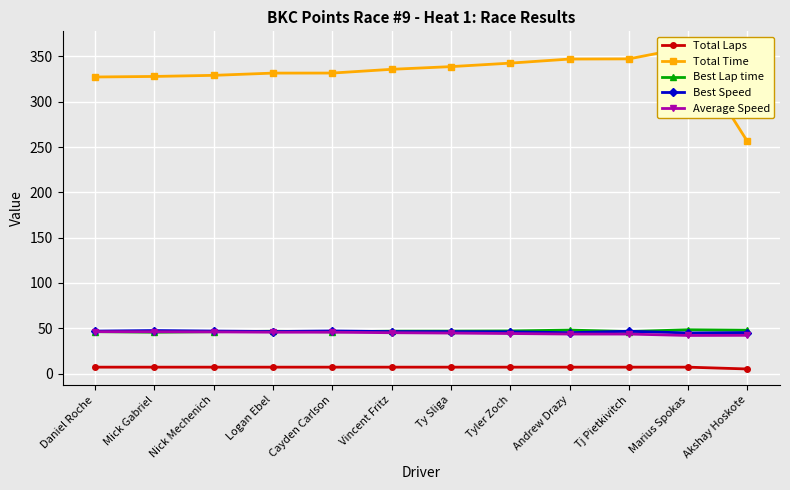

Reading left to right, list all the values displayed in this chart.

Total Laps: 7.0	7.0	7.0	7.0	7.0	7.0	7.0	7.0	7.0	7.0	7.0	5.0
Total Time: 327.3	327.9	329.2	331.6	331.7	335.8	338.8	342.6	347.1	347.3	360.0	256.2
Best Lap time: 46.2	45.6	46.1	46.6	46.0	46.7	46.8	47.0	47.9	46.3	48.3	47.8
Best Speed: 46.8	47.4	46.8	46.3	46.9	46.3	46.2	46.0	45.1	46.6	44.7	45.2
Average Speed: 46.2	46.1	45.9	45.6	45.6	45.0	44.6	44.1	43.6	43.5	42.0	42.2